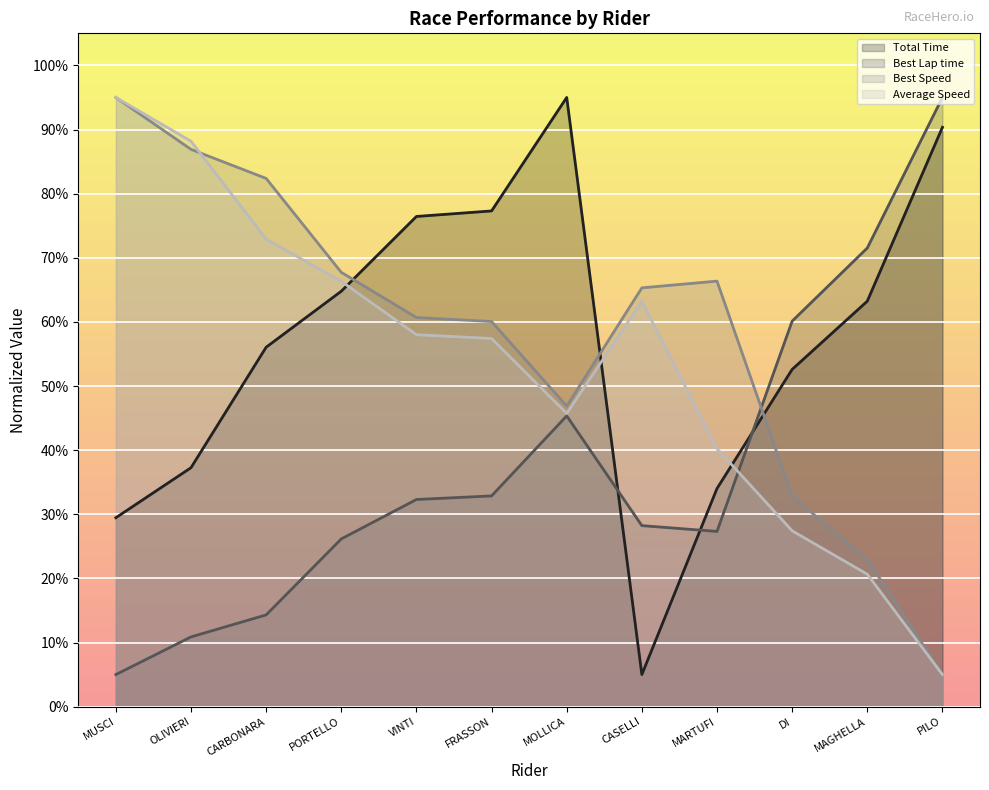

How many intersections are there between Best Speed and Best Lap time?

1